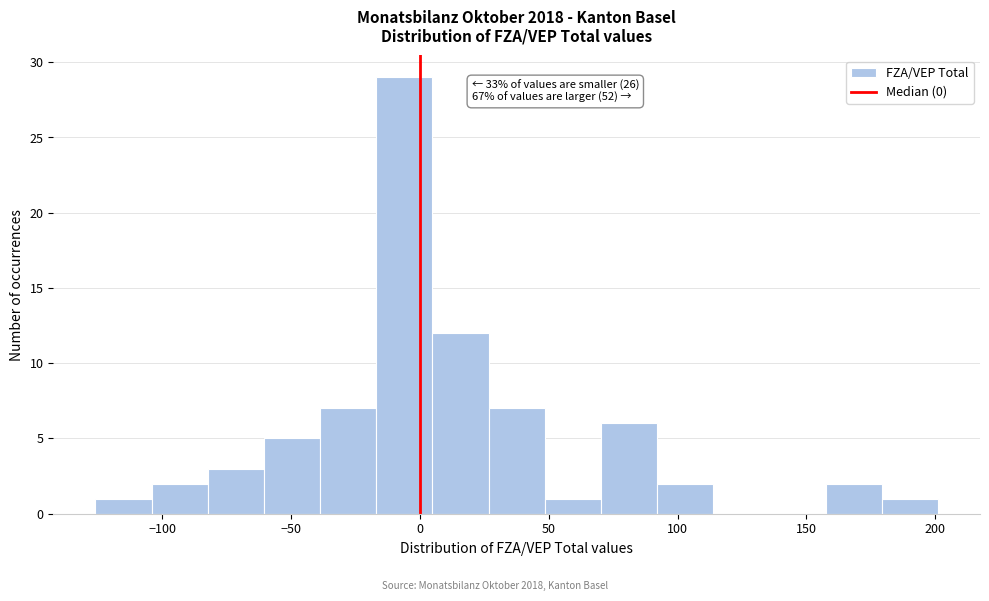

Over which range of the x-axis is the bar tallest?

-15 to 5